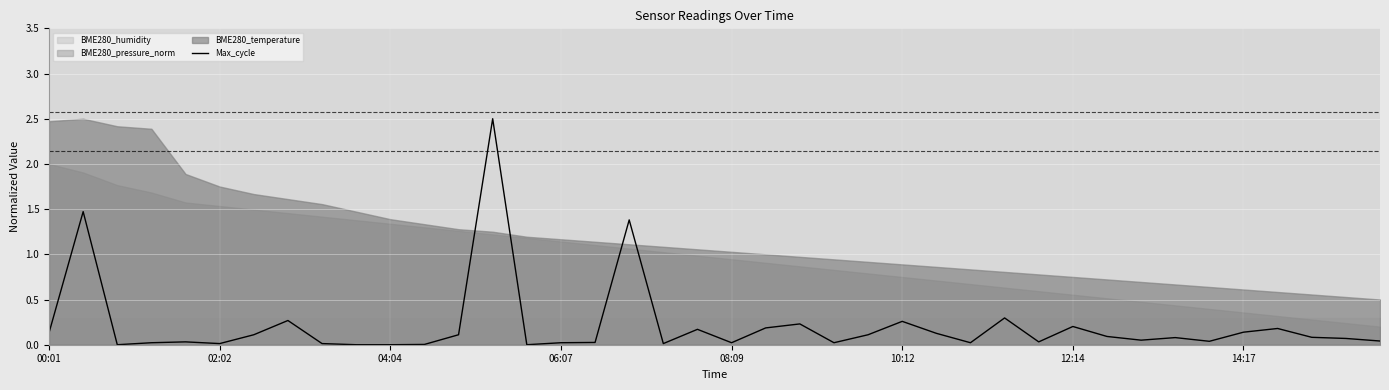

How many data points does each series have?

40